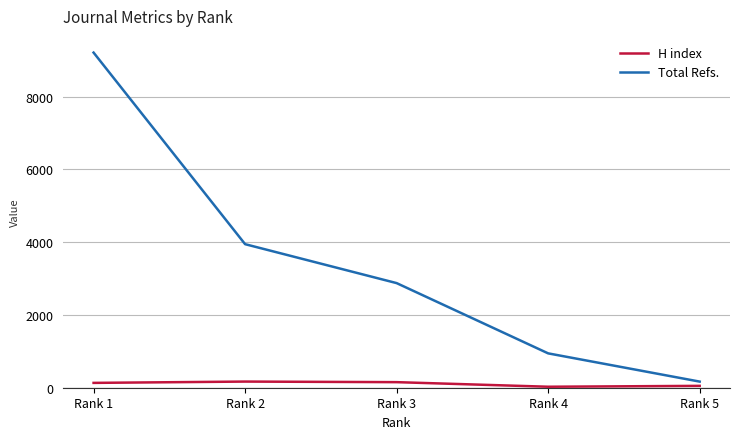

Which series changed the most between Rank 2 and Rank 5?

Total Refs.